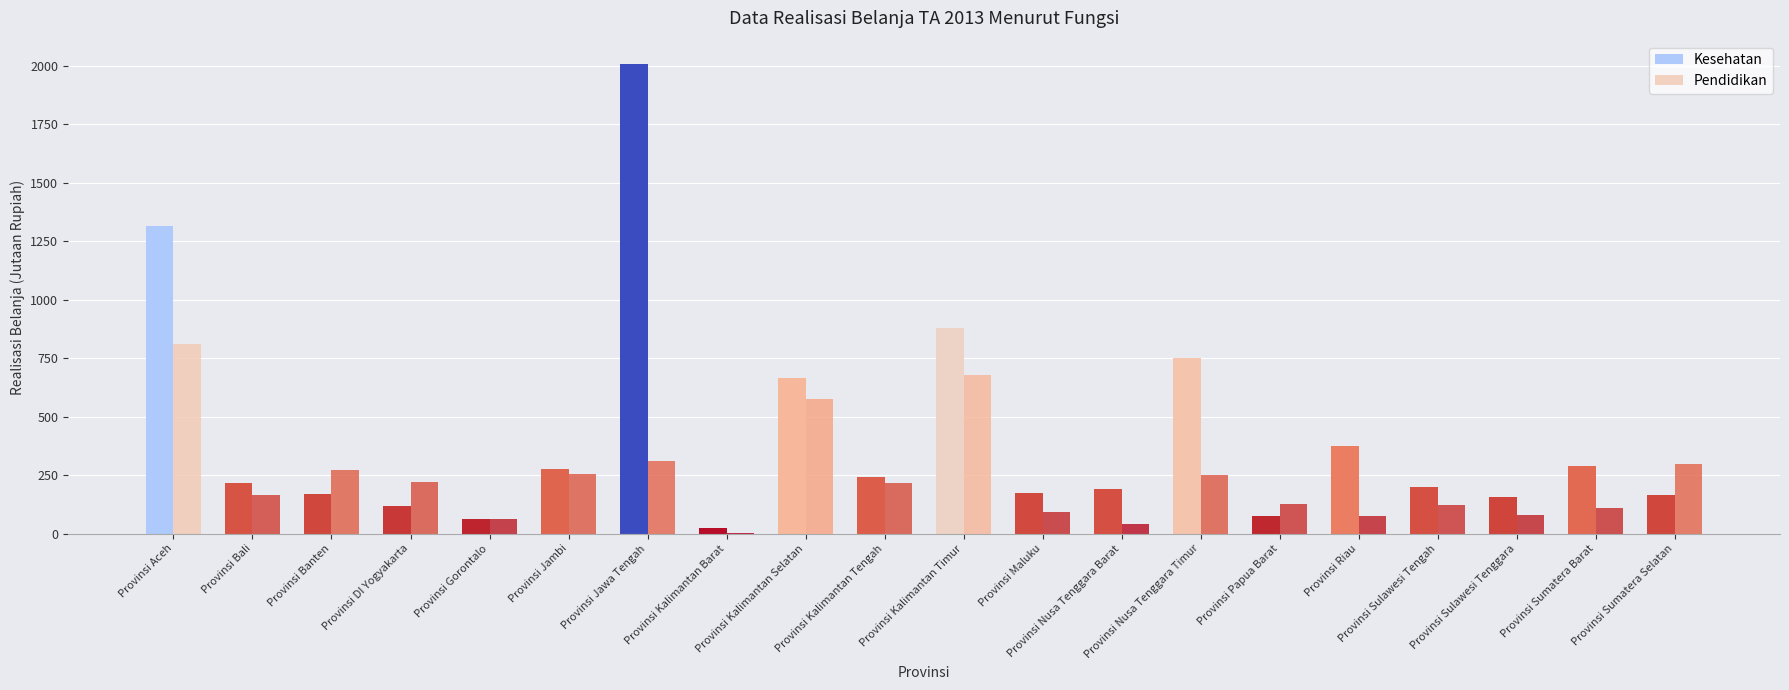

Are the bars horizontal?

No